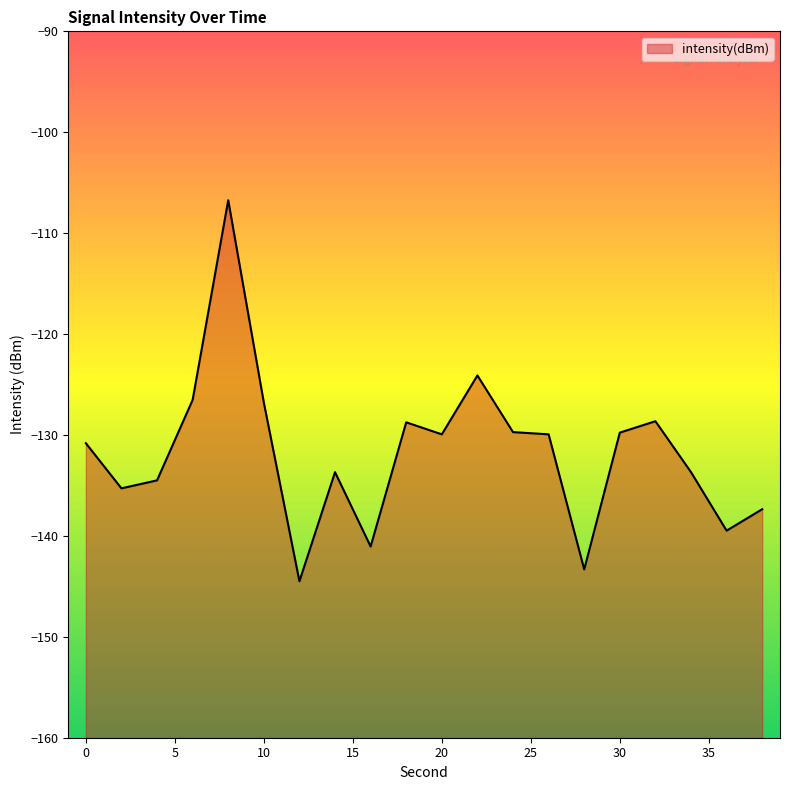

Which label corresponds to the largest value in the chart?

8